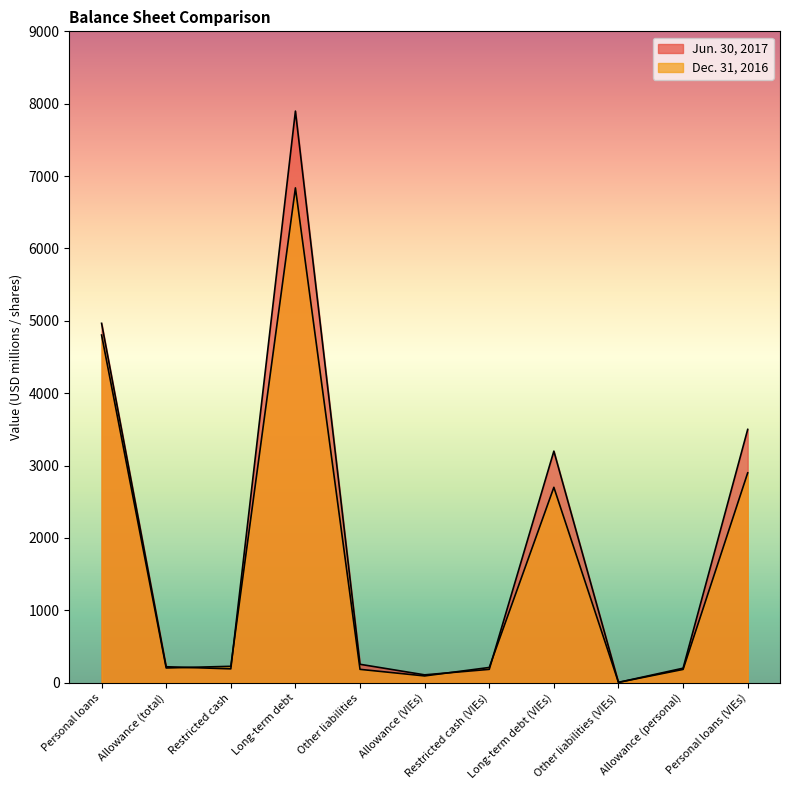

What position from the left is Long-term debt?

4